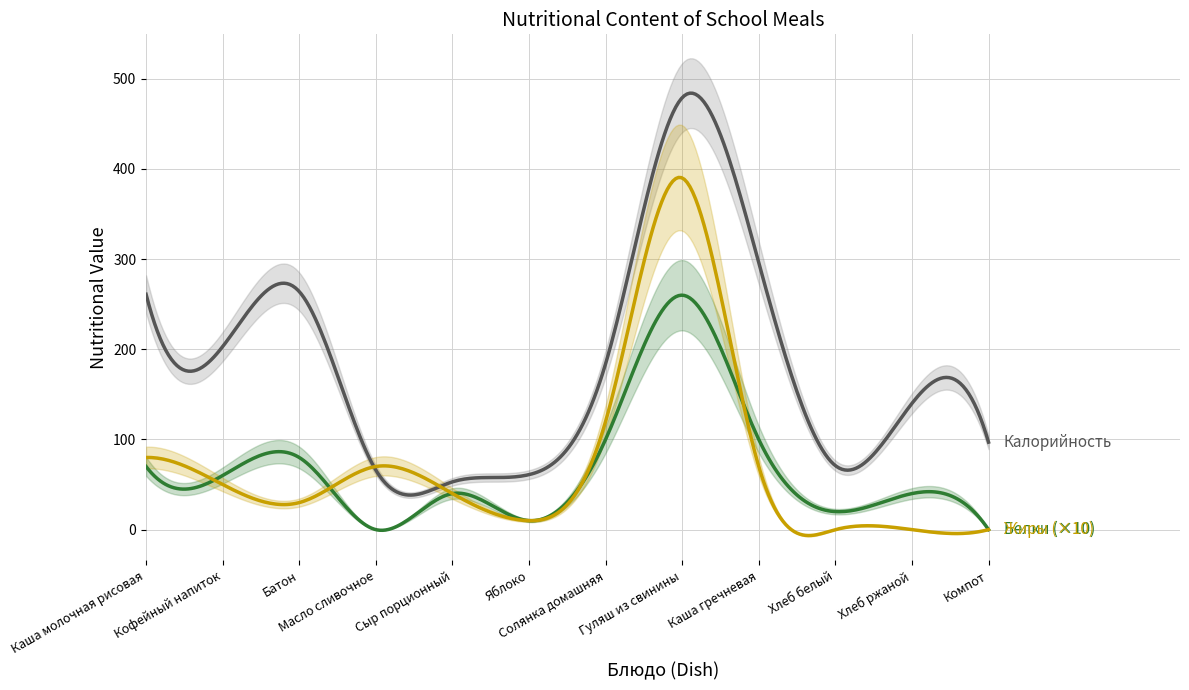

True or false: Белки and Калорийность intersect in this chart.

False